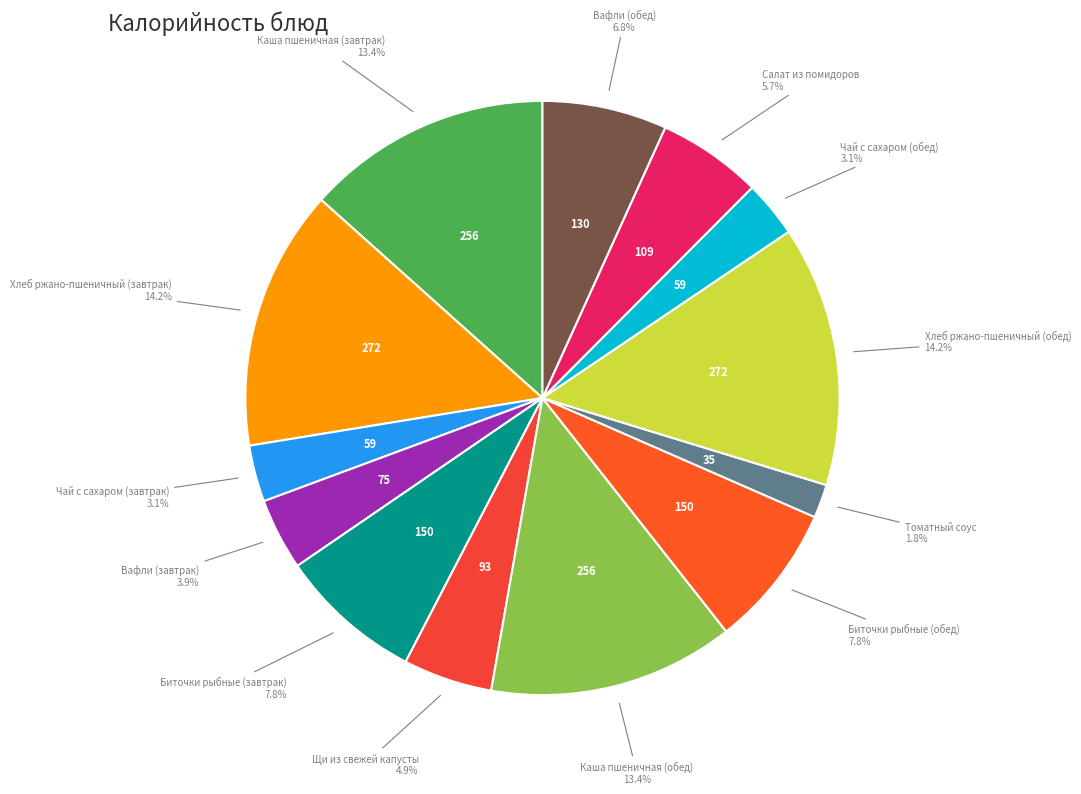

How many segments does this pie chart have?

13